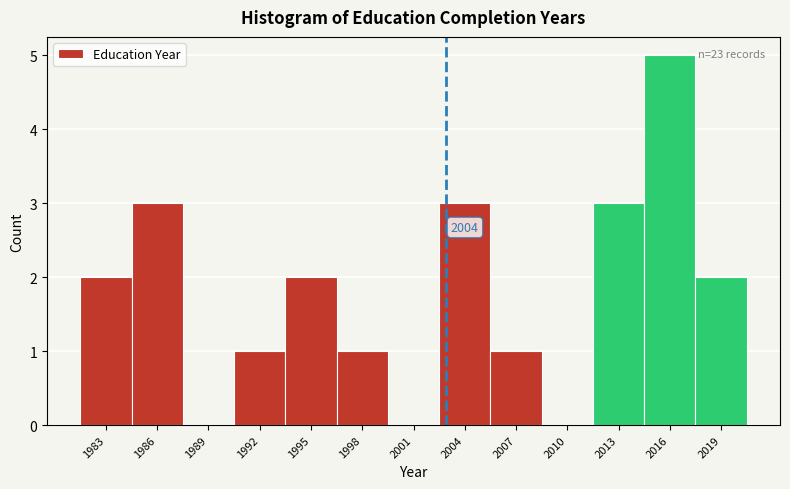

Reading left to right, what are all the values shown in this chart?

1983=2	1986=3	1989=0	1992=1	1995=2	1998=1	2001=0	2004=3	2007=1	2010=0	2013=3	2016=5	2019=2